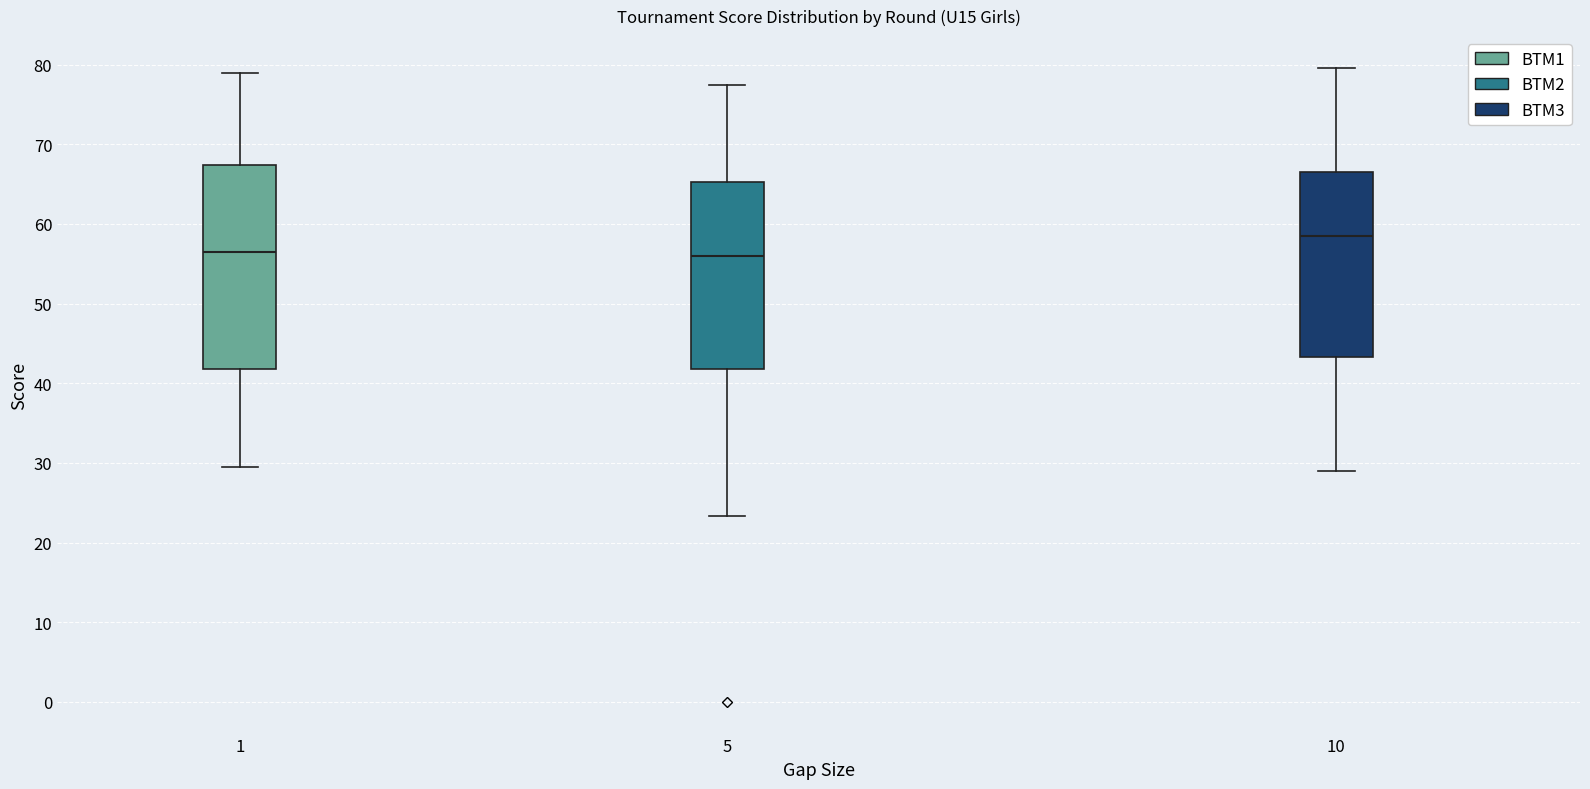

Which box has the highest median line?

10